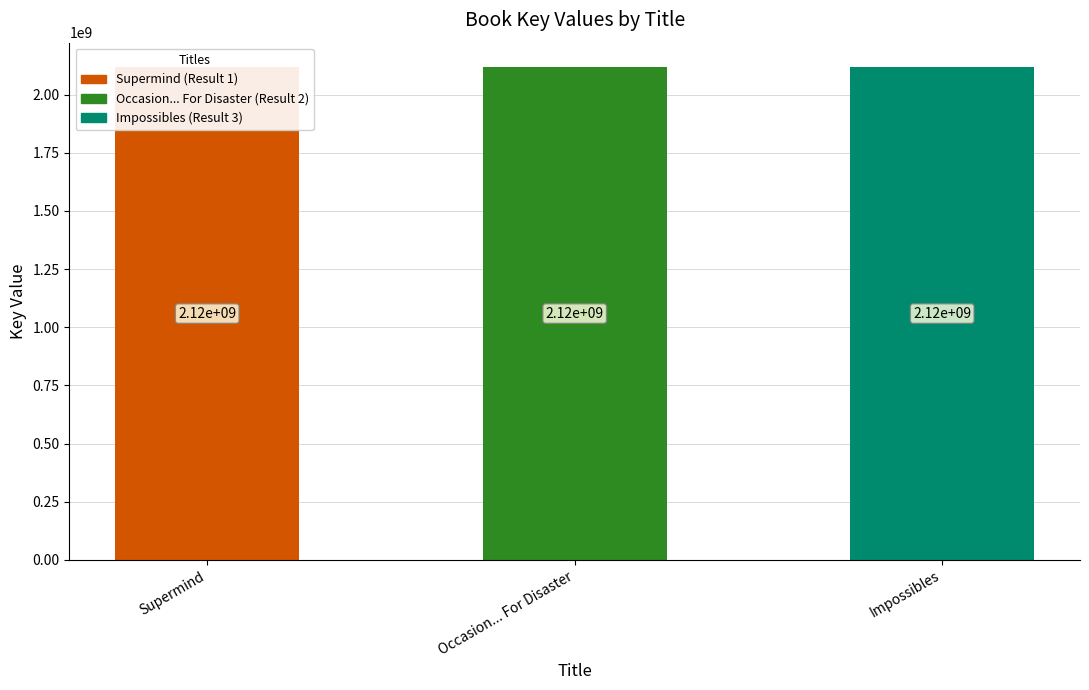

How many series are shown in this chart?

1